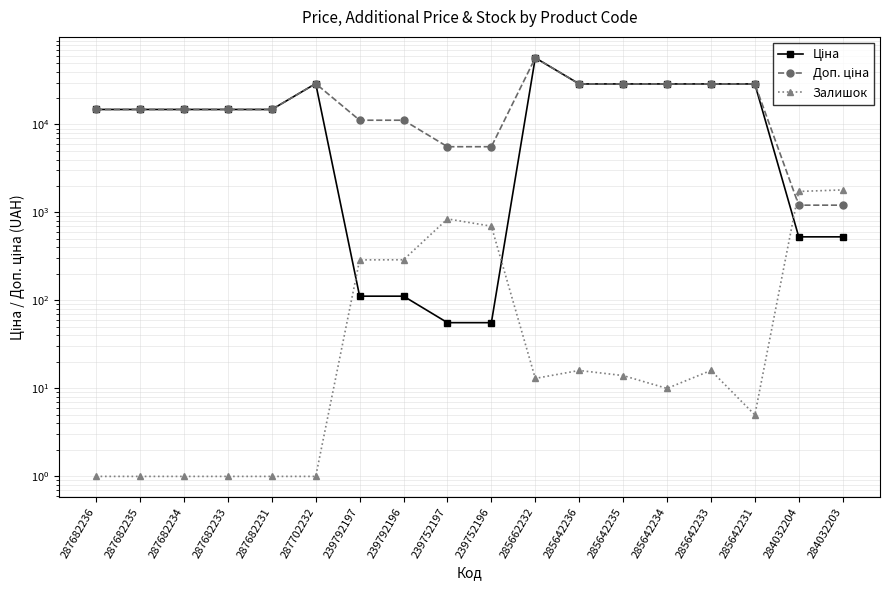

How many data points in Ціна are less than 14817?

6